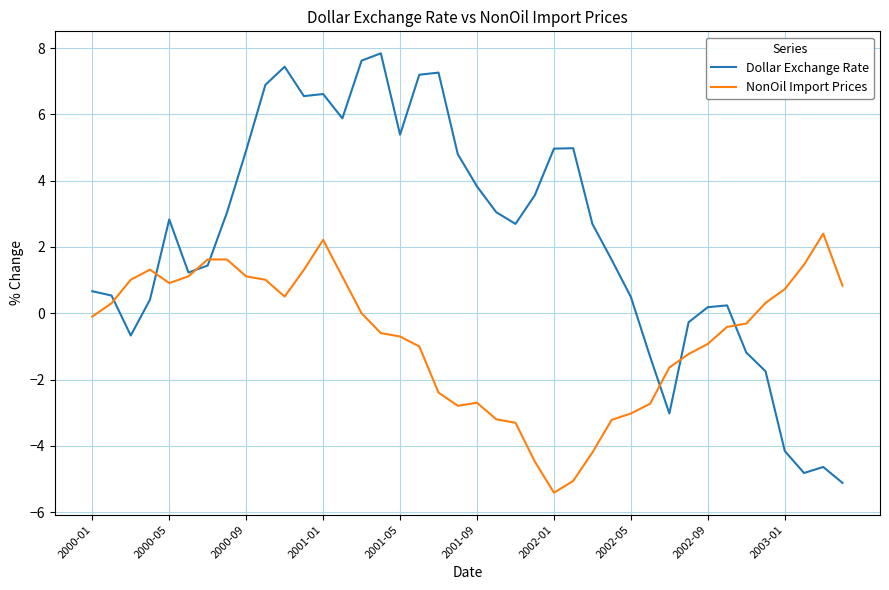

Which series has the largest range (max minus min)?

Dollar Exchange Rate